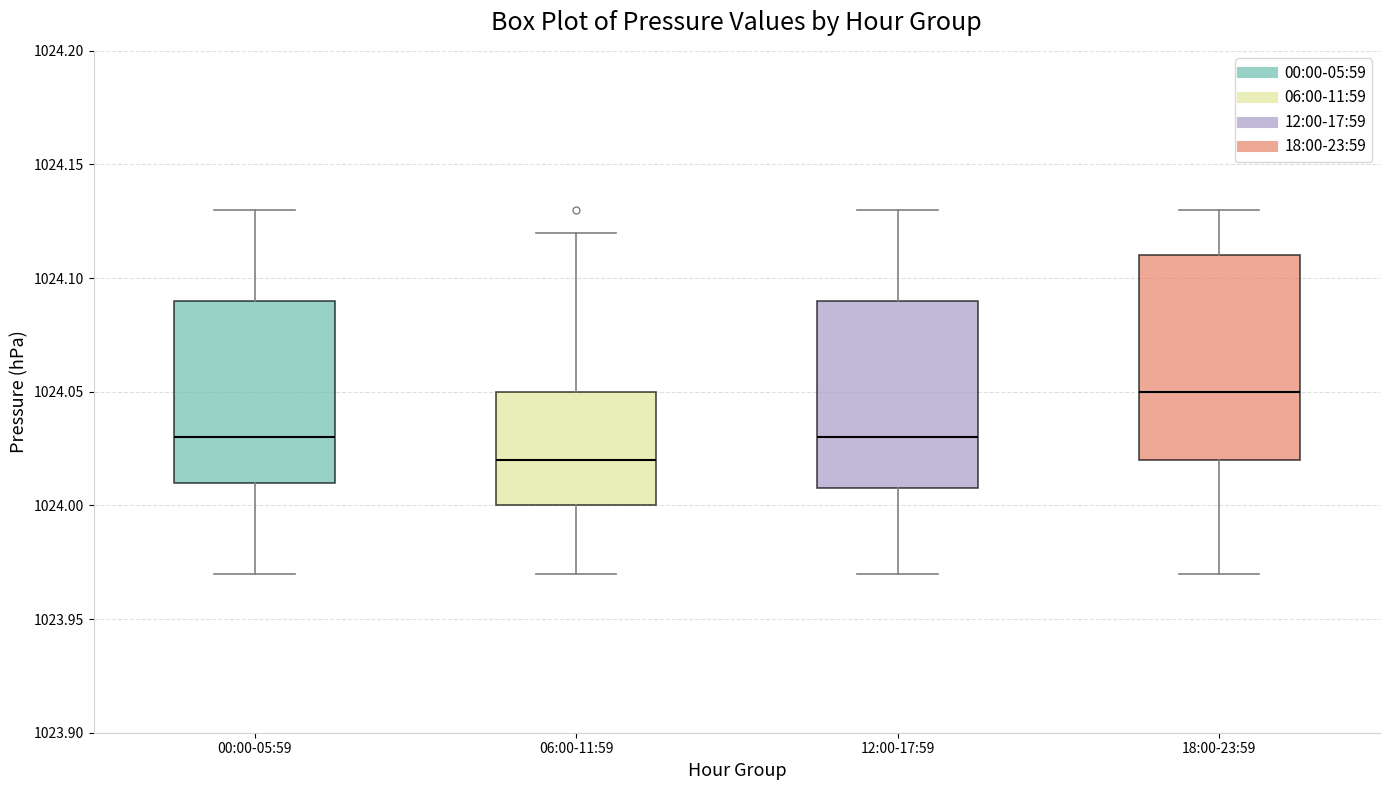

Which box's median line is the lowest?

06:00-11:59